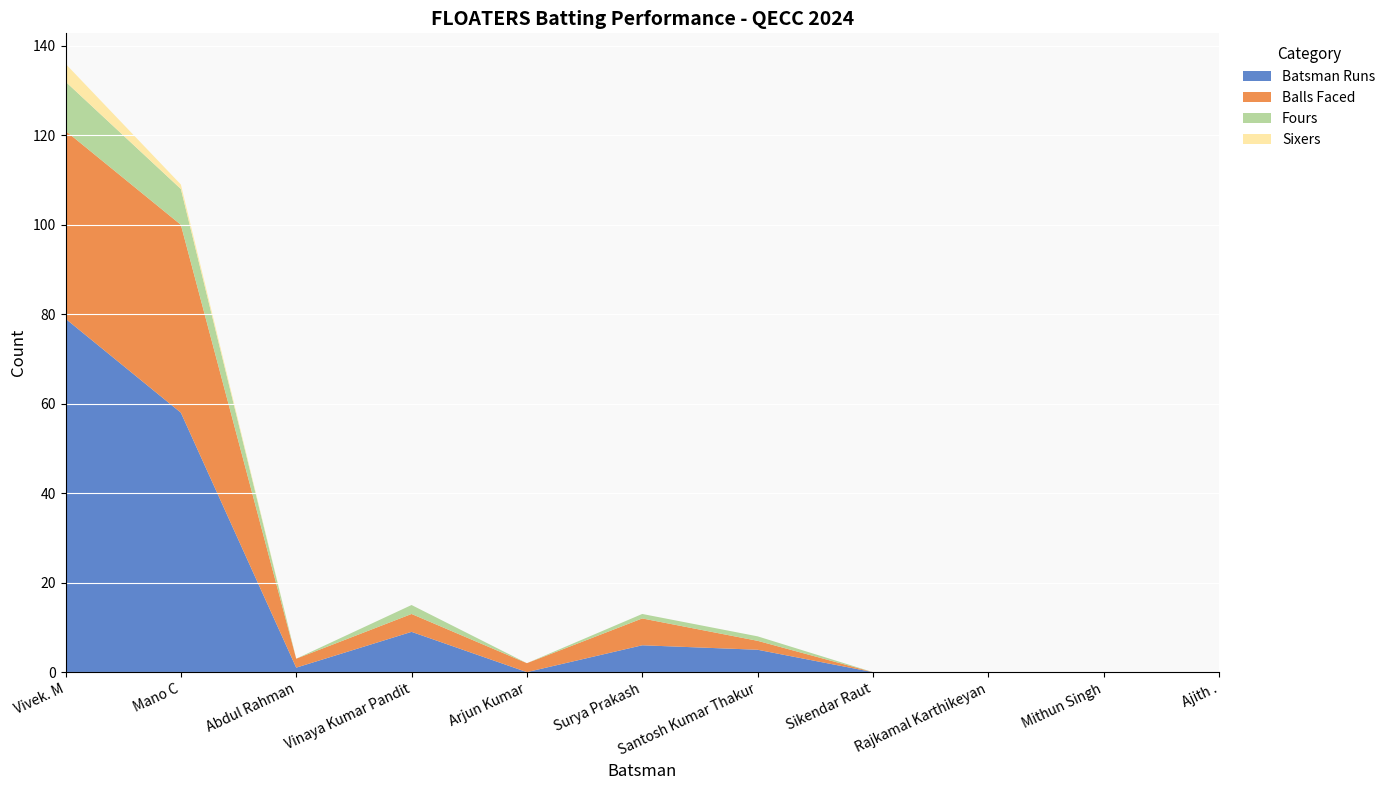

Reading left to right, list all the values displayed in this chart.

Batsman Runs: Vivek. M=79	Mano C=58	Abdul Rahman=1	Vinaya Kumar Pandit=9	Arjun Kumar=0	Surya Prakash=6	Santosh Kumar Thakur=5	Sikendar Raut=0	Rajkamal Karthikeyan=0	Mithun Singh=0	Ajith .=0
Balls Faced: Vivek. M=42	Mano C=42	Abdul Rahman=2	Vinaya Kumar Pandit=4	Arjun Kumar=2	Surya Prakash=6	Santosh Kumar Thakur=2	Sikendar Raut=0	Rajkamal Karthikeyan=0	Mithun Singh=0	Ajith .=0
Fours: Vivek. M=11	Mano C=8	Abdul Rahman=0	Vinaya Kumar Pandit=2	Arjun Kumar=0	Surya Prakash=1	Santosh Kumar Thakur=1	Sikendar Raut=0	Rajkamal Karthikeyan=0	Mithun Singh=0	Ajith .=0
Sixers: Vivek. M=4	Mano C=1	Abdul Rahman=0	Vinaya Kumar Pandit=0	Arjun Kumar=0	Surya Prakash=0	Santosh Kumar Thakur=0	Sikendar Raut=0	Rajkamal Karthikeyan=0	Mithun Singh=0	Ajith .=0